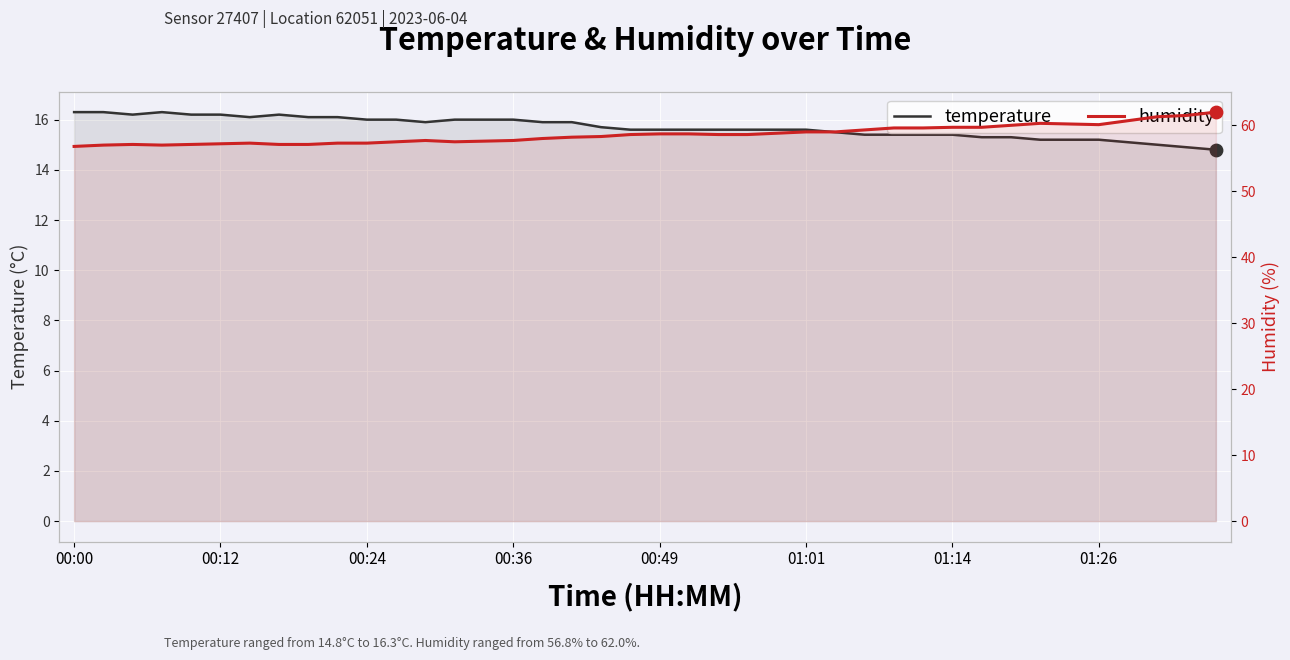

What are all the series names shown in the legend?

temperature, humidity